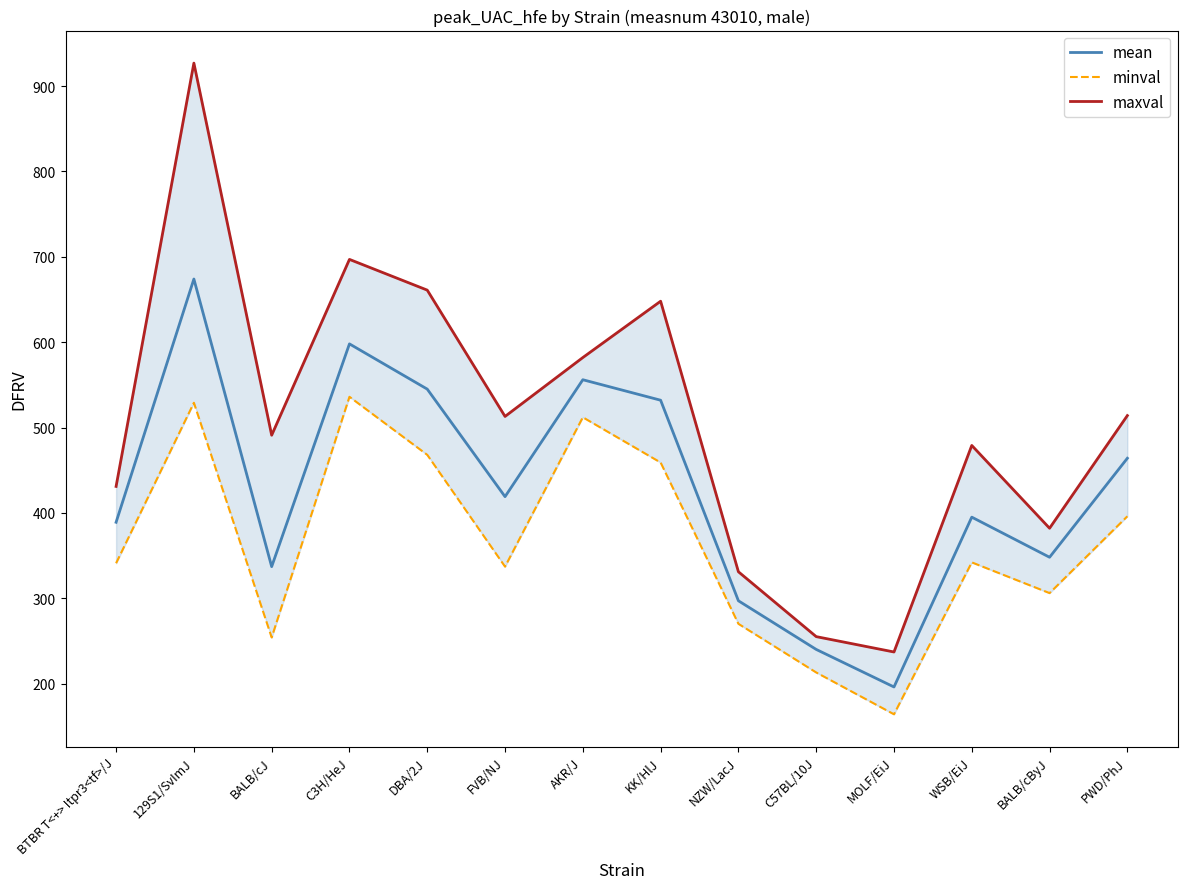

Which series changed the most between 129S1/SvImJ and BALB/cJ?

maxval